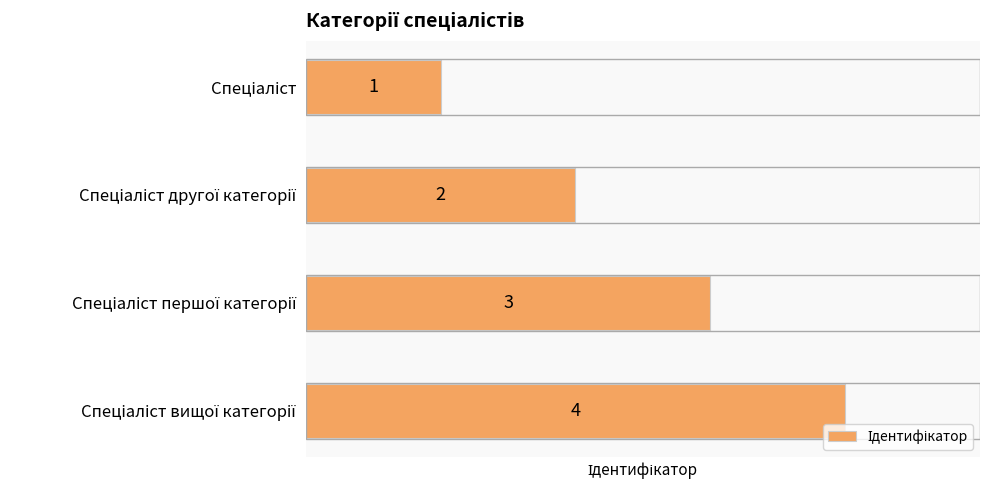

What is the value of the 4th bar from the top?

4